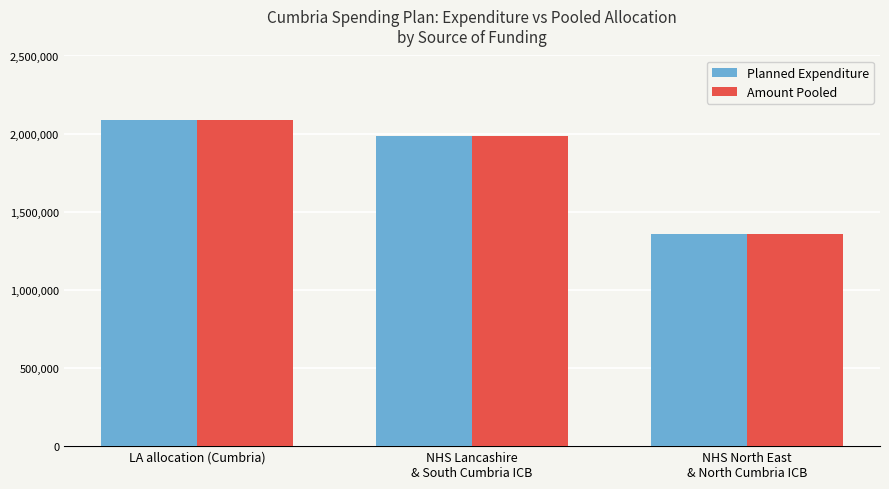

The value of Amount Pooled at LA allocation (Cumbria) is 2089351. True or false?

True